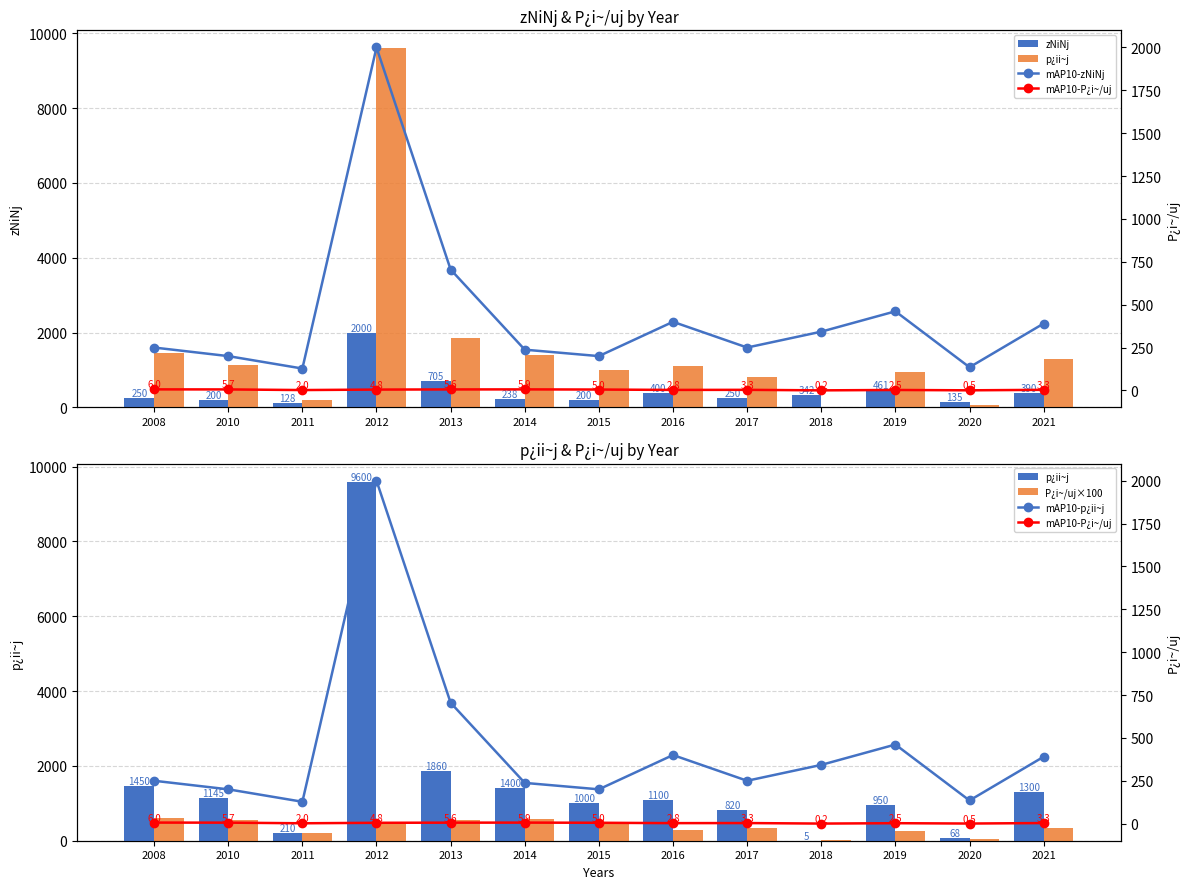

What is the difference between the maximum and minimum values in the P¿i~/uj-Proposed series?

575.0